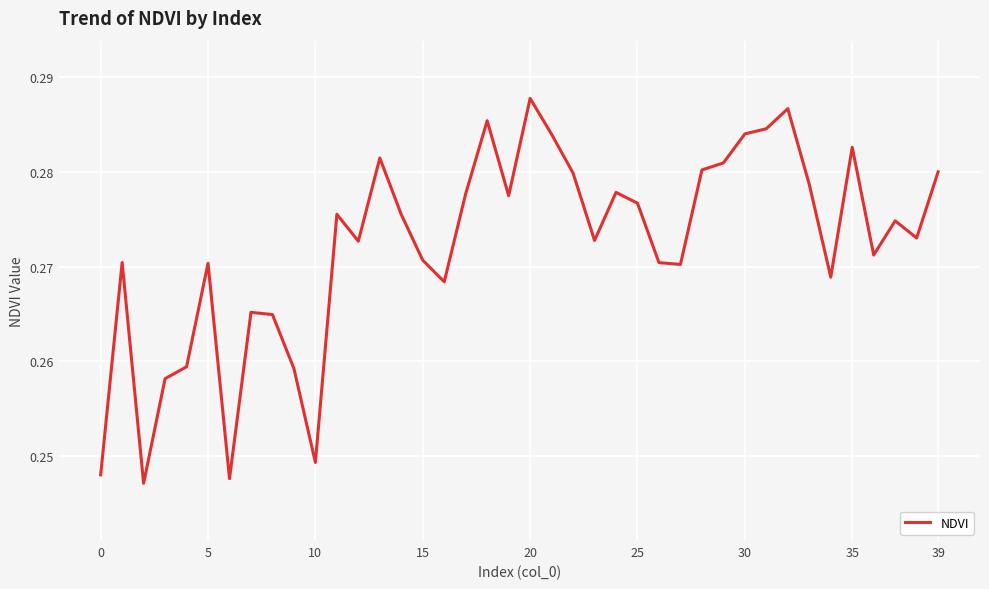

Does the chart have visible grid lines?

Yes